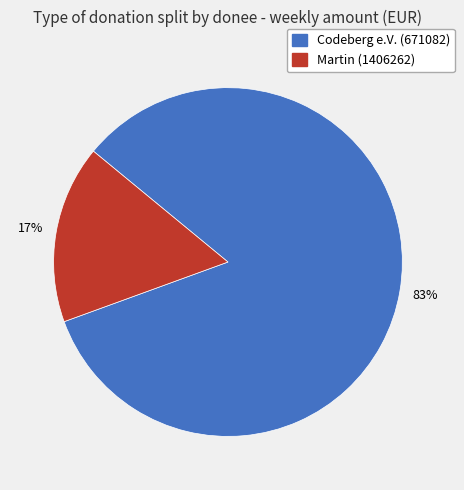

Rank the categories by value from highest to lowest.

Codeberg e.V. (671082), Martin (1406262)